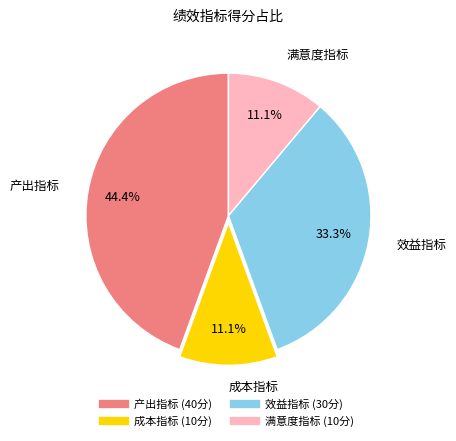

To the nearest percent, what is the average slice percentage?

25%